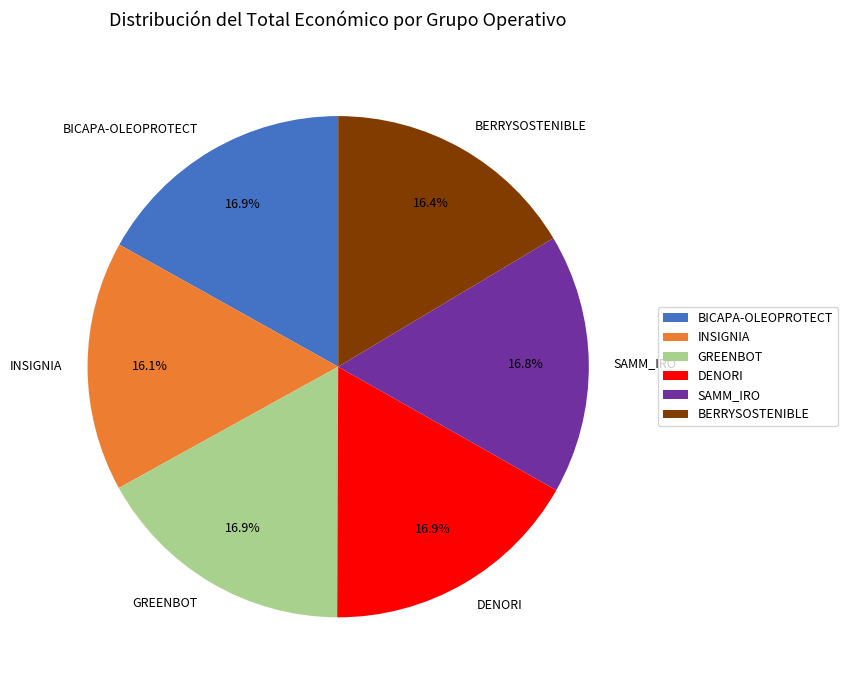

Does GREENBOT represent more than half of the total?

No